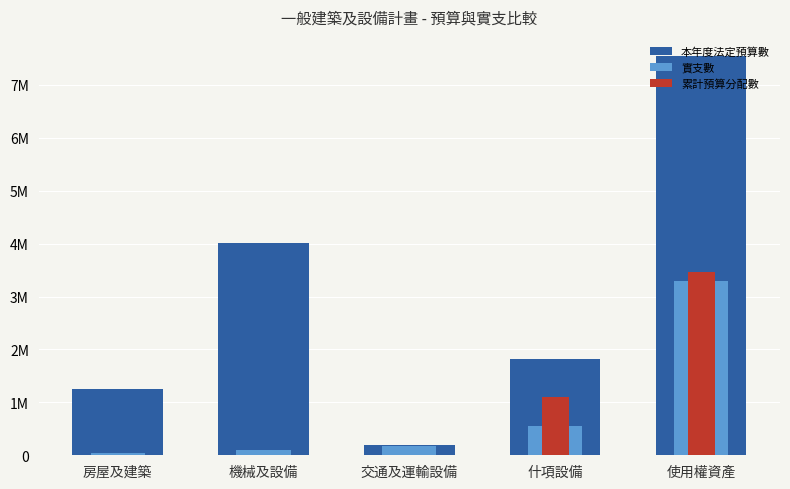

The value of 本年度法定預算數 at 機械及設備 is 2539368. True or false?

False